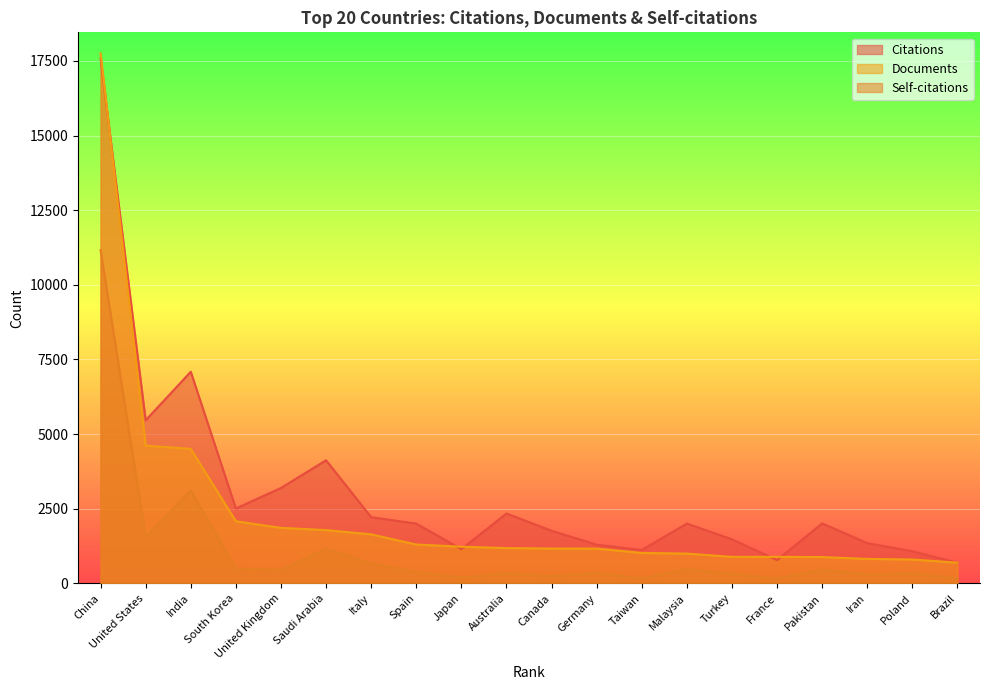

Rank the series by their average value, from lowest to highest.

Self-citations, Documents, Citations